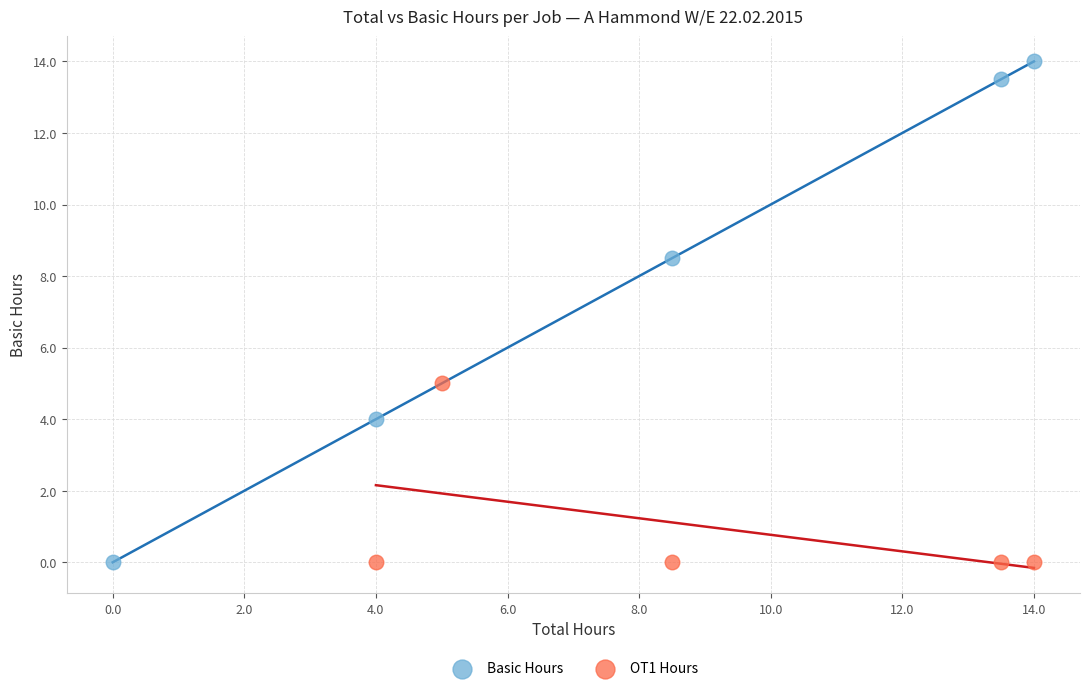

Which series reaches the maximum Y coordinate?

Basic Hours